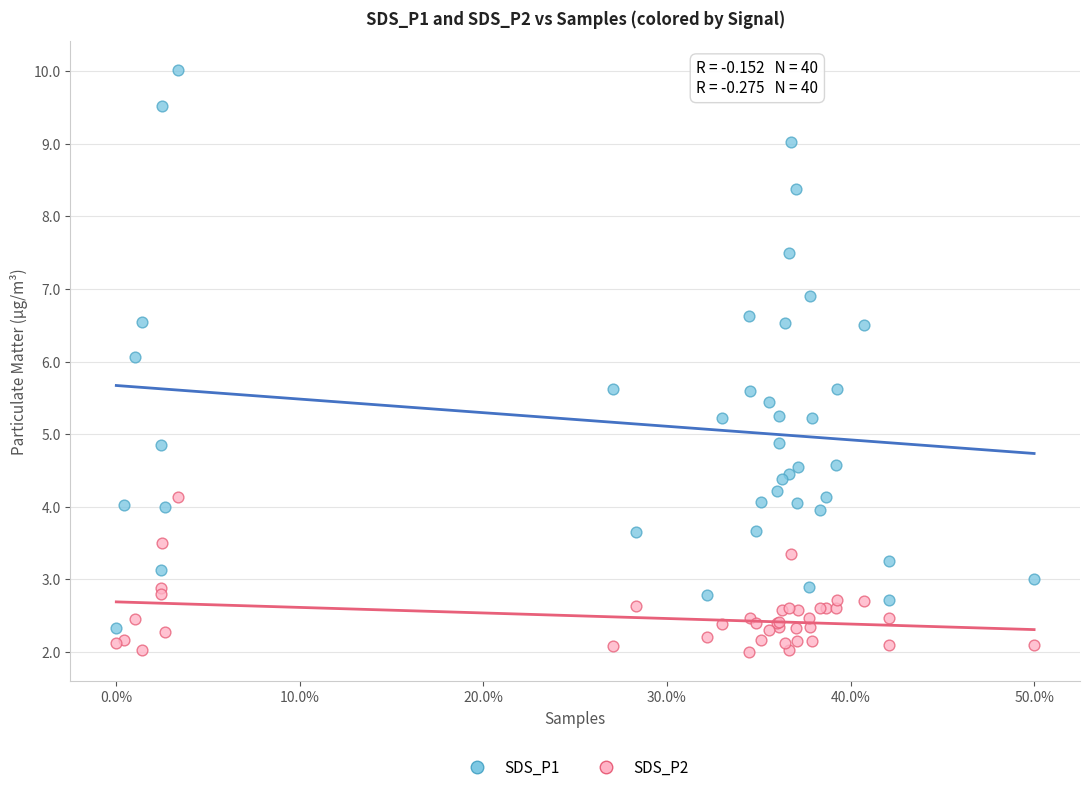

Which series reaches the maximum Y coordinate?

SDS_P1